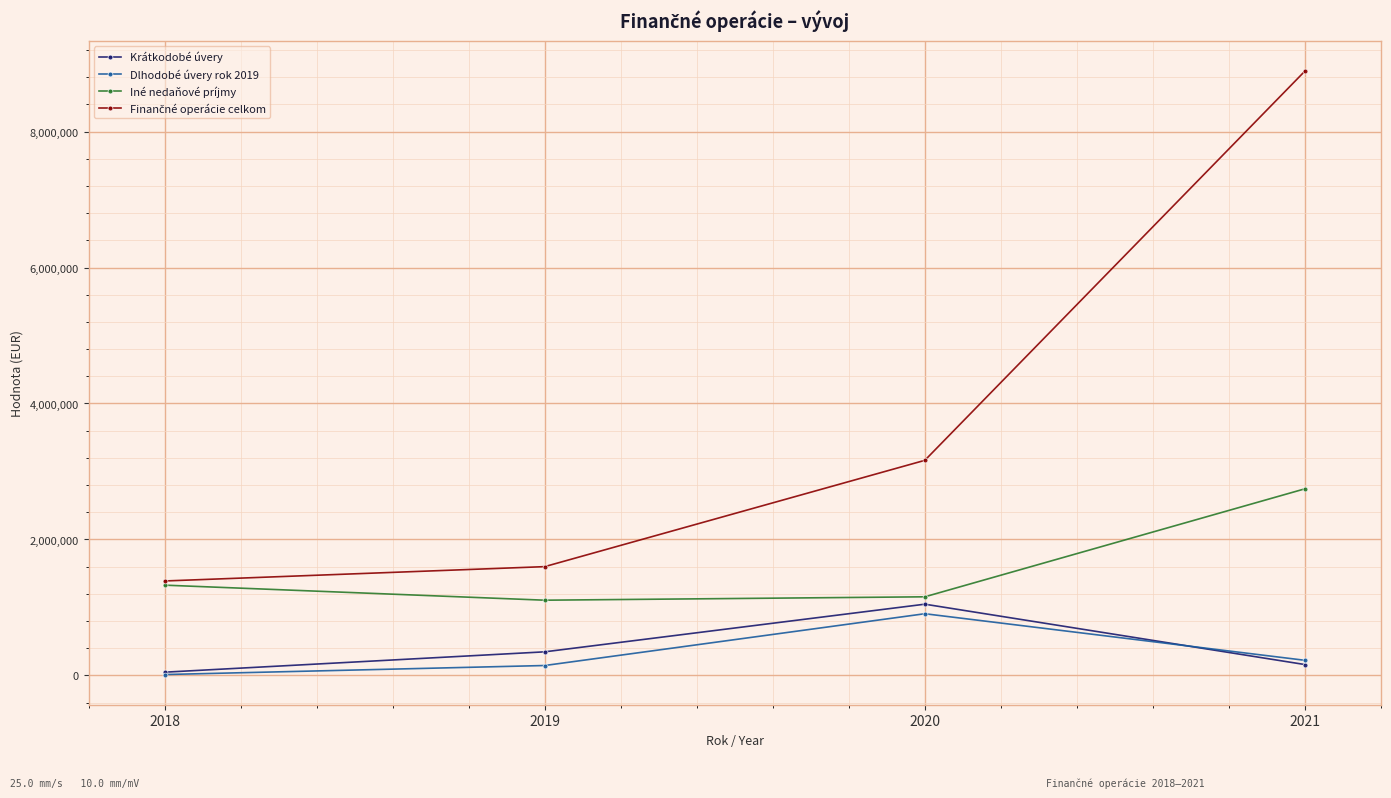

What is the sum of the Dlhodobé úvery rok 2019 values at 2019 and 2021?

368982.0